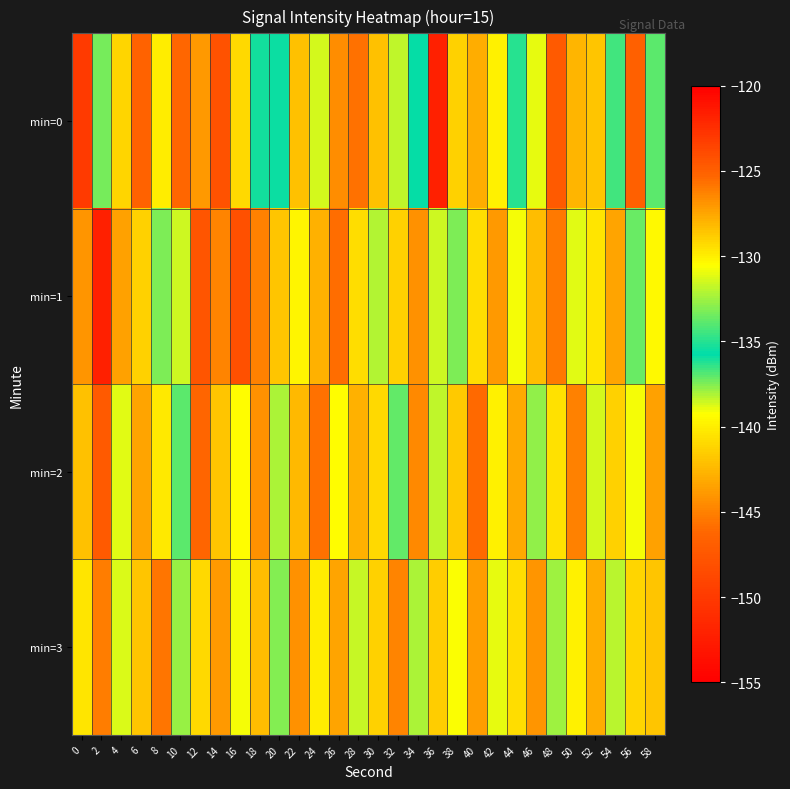

List the series in order of their peak value, highest first.

min=1, min=0, min=2, min=3